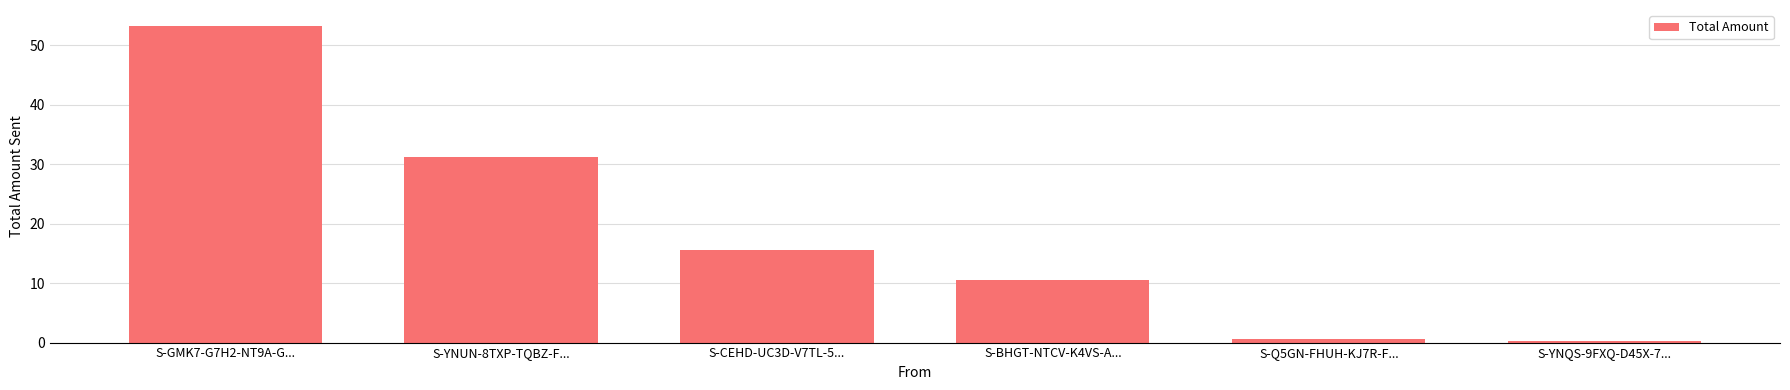

The value at S-YNUN-8TXP-TQBZ-F... is 52.8. True or false?

False